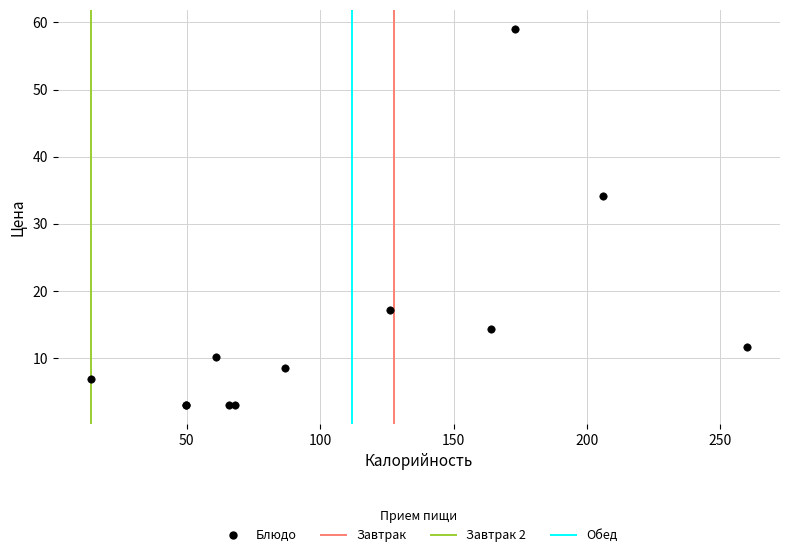

What Y value in the scatter plot is closest to 31?

34.1